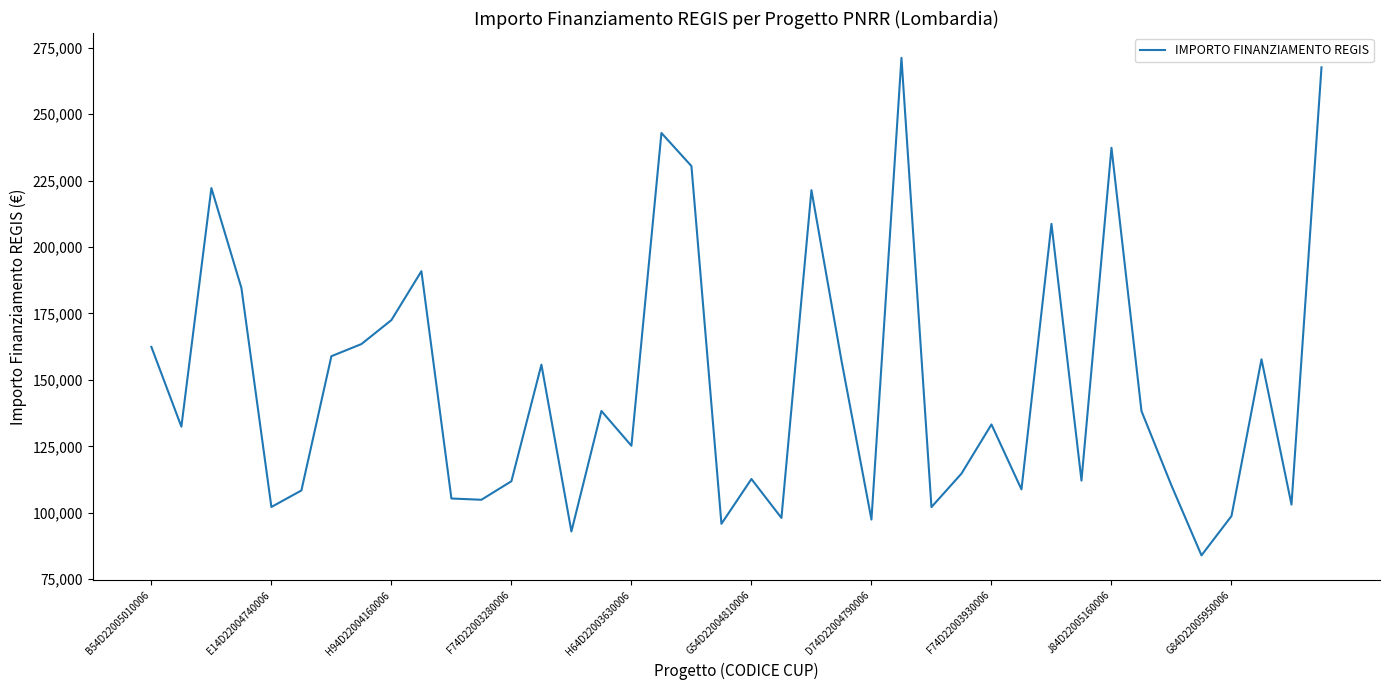

What is the maximum value shown in the chart?

271170.8